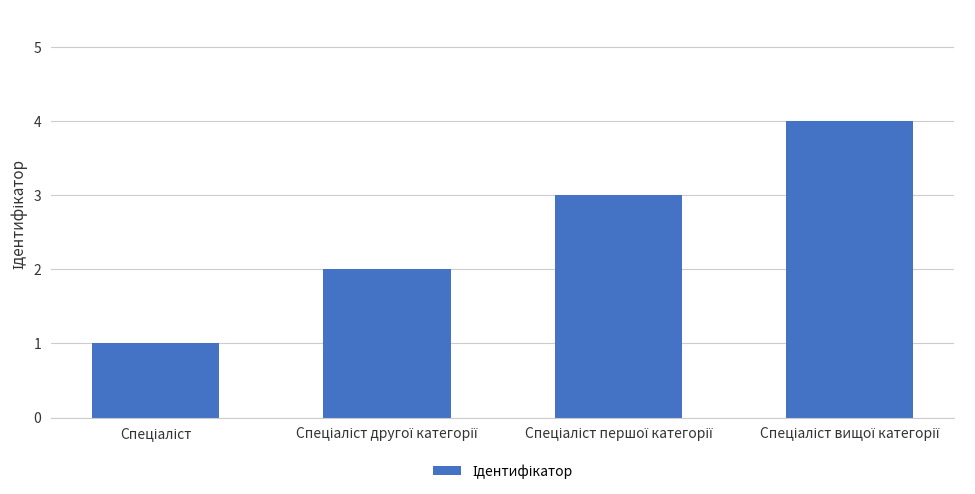

What is the sum of all values?

10